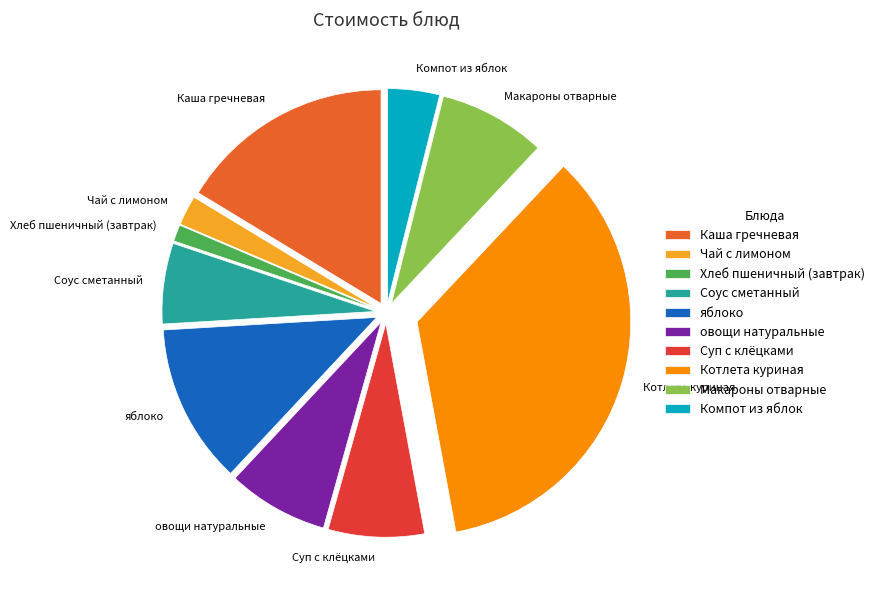

Is Макароны отварные the majority of the pie?

No